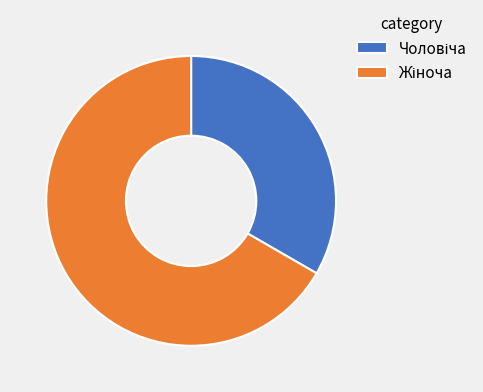

Which category has the smallest portion of the pie?

Чоловіча